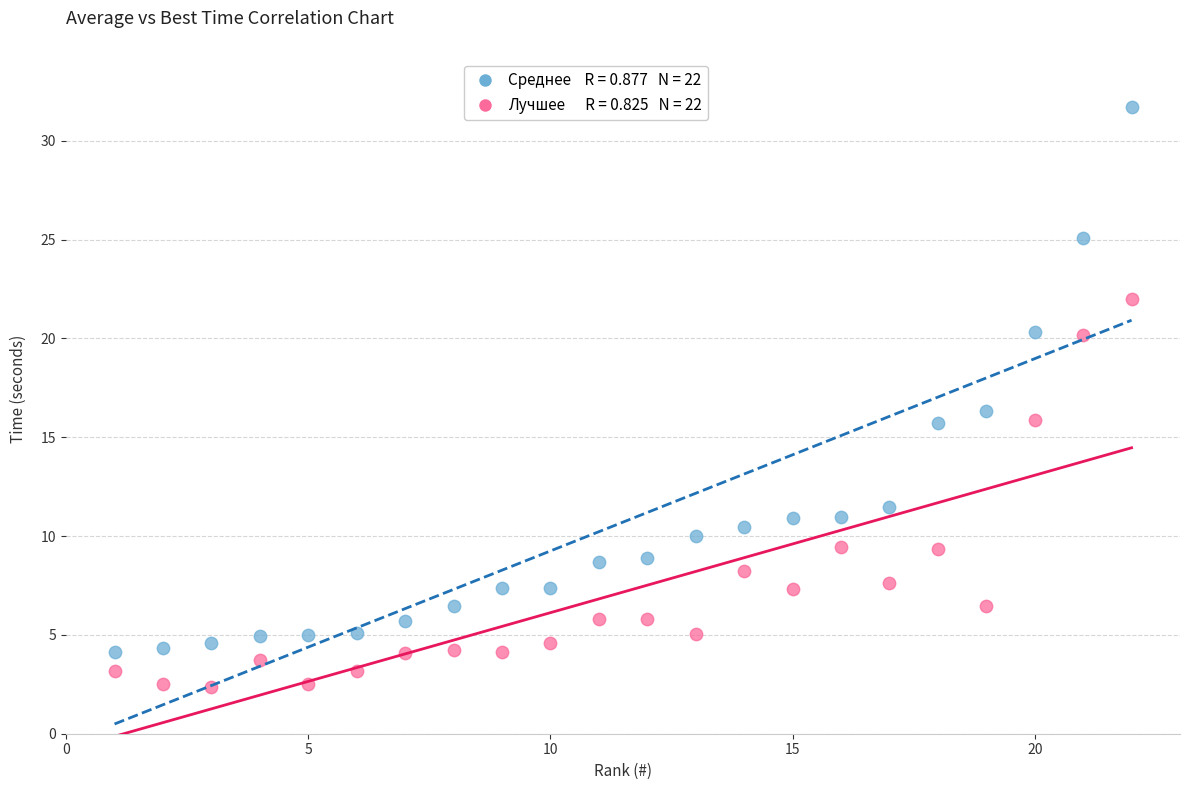

Across all series, what Y value is closest to 17?

16.3